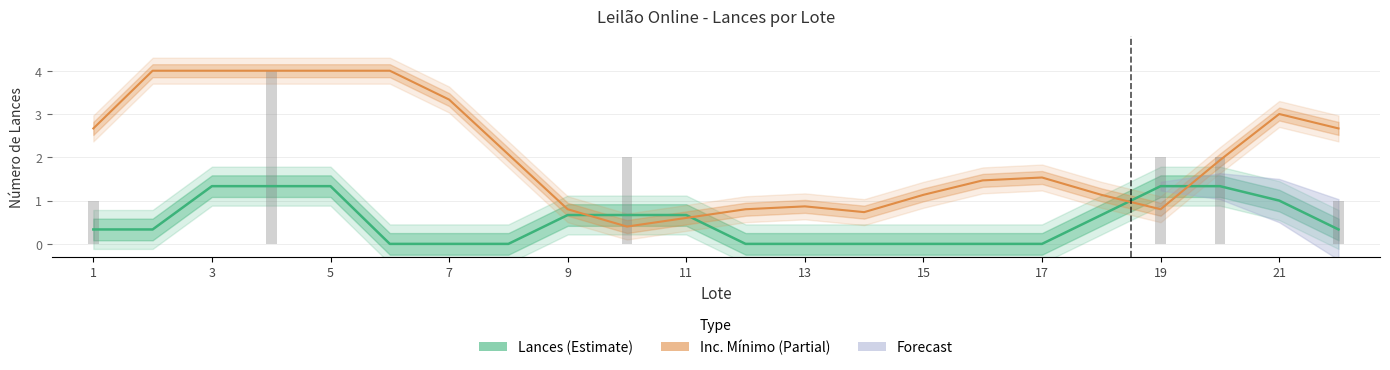

What is the total value across all series at 13?

0.9